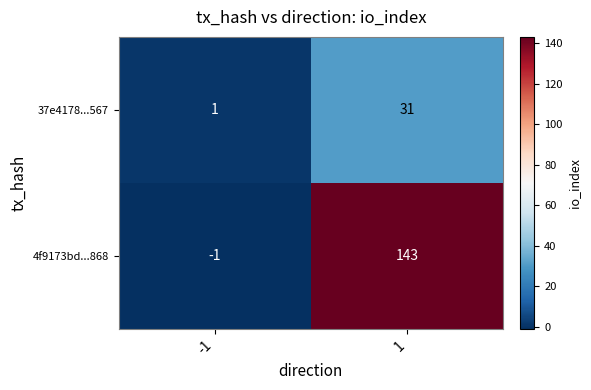

Rank the series by their average value, from lowest to highest.

37e4178...567, 4f9173bd...868